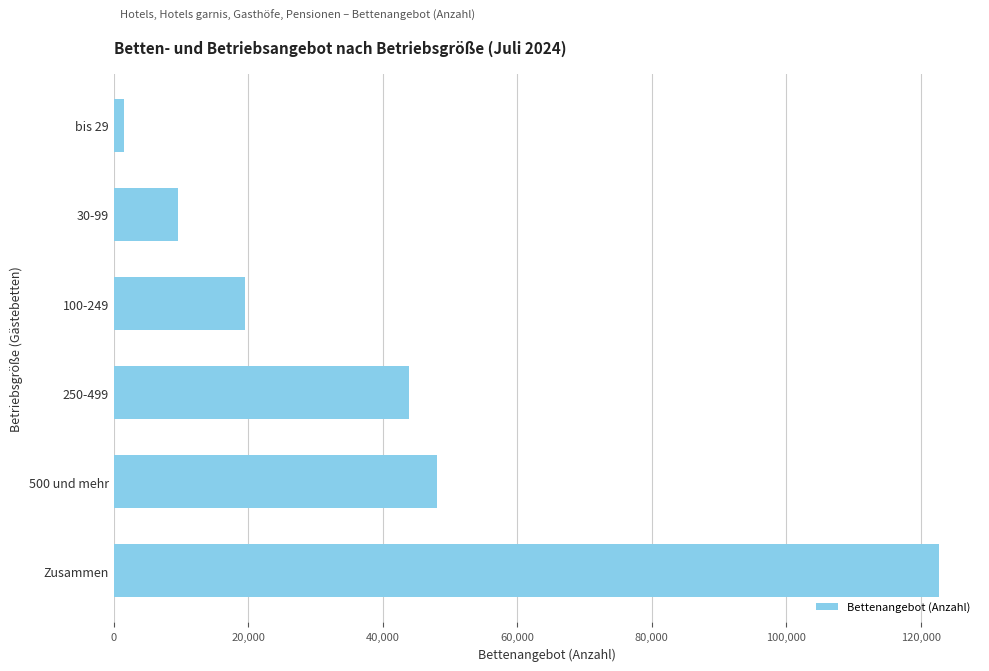

What is the ratio of the value at 500 und mehr to the value at 250-499?

1.1